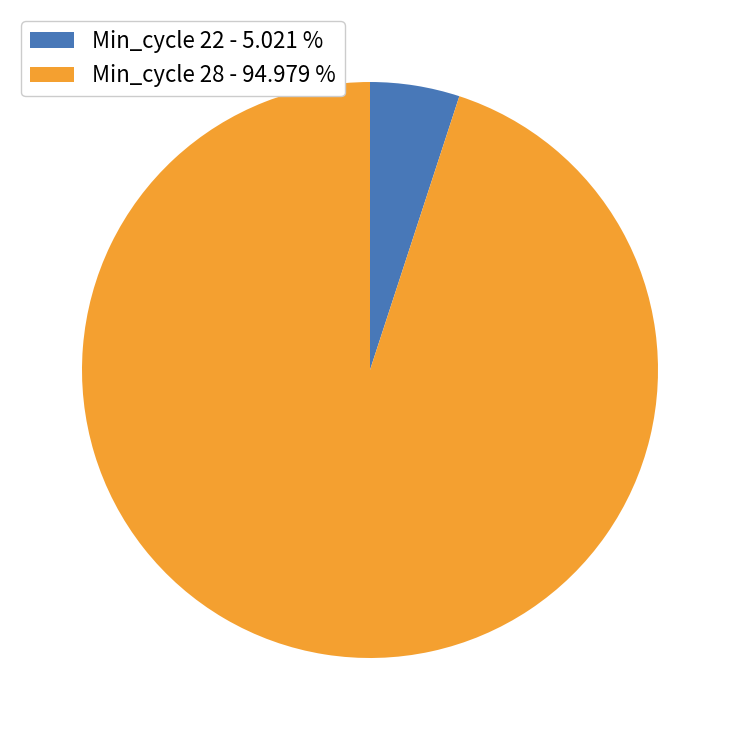

Which has a higher value, Min_cycle 28 - 94.979 % or Min_cycle 22 - 5.021 %?

Min_cycle 28 - 94.979 %